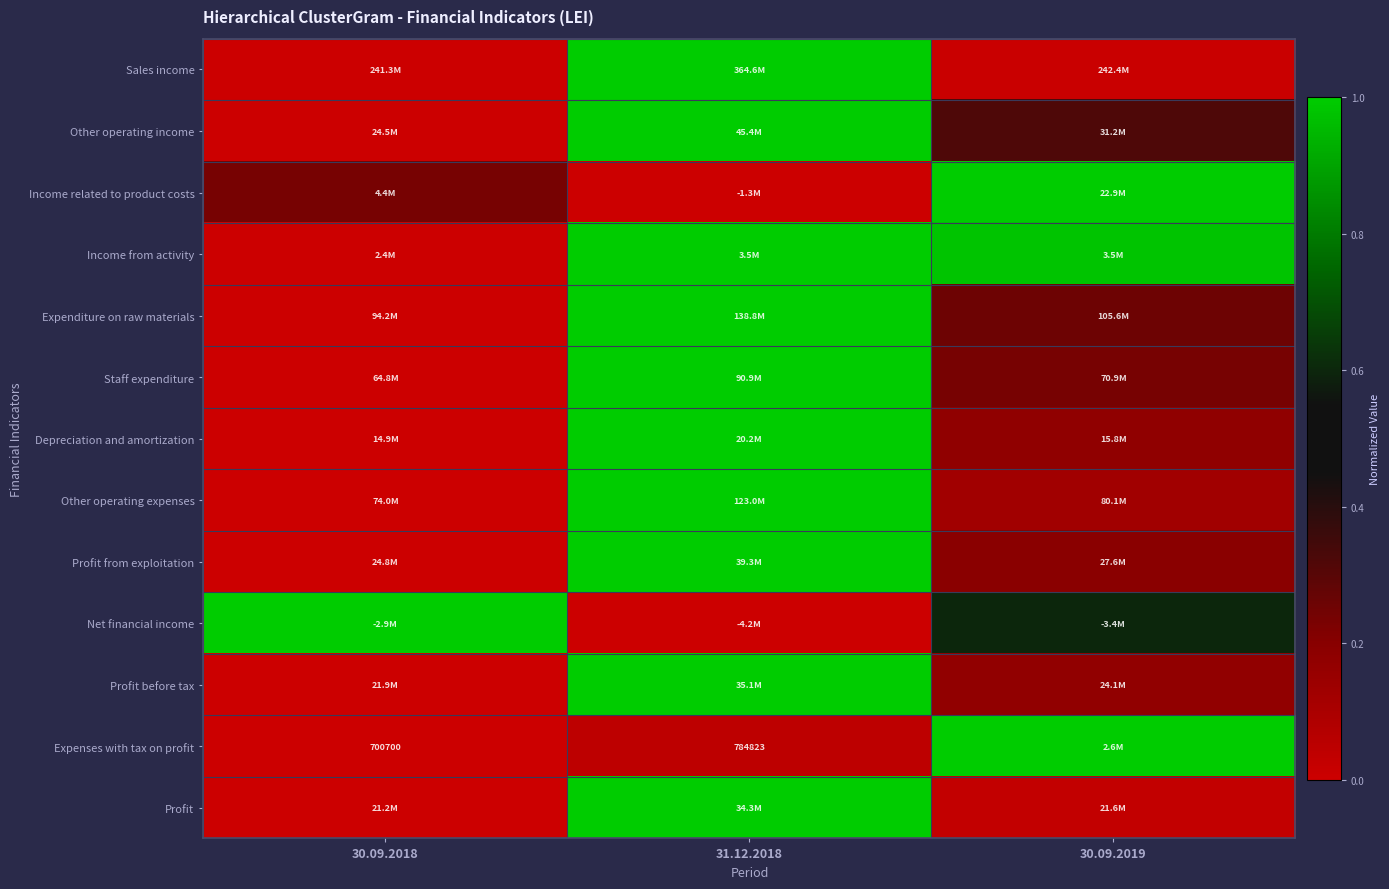

At 30.09.2019, list the series in order from smallest to largest.

Sales income, Profit, Other operating expenses, Profit before tax, Depreciation and amortization, Profit from exploitation, Staff expenditure, Expenditure on raw materials, Other operating income, Net financial income, Income from activity, Income related to product costs, Expenses with tax on profit